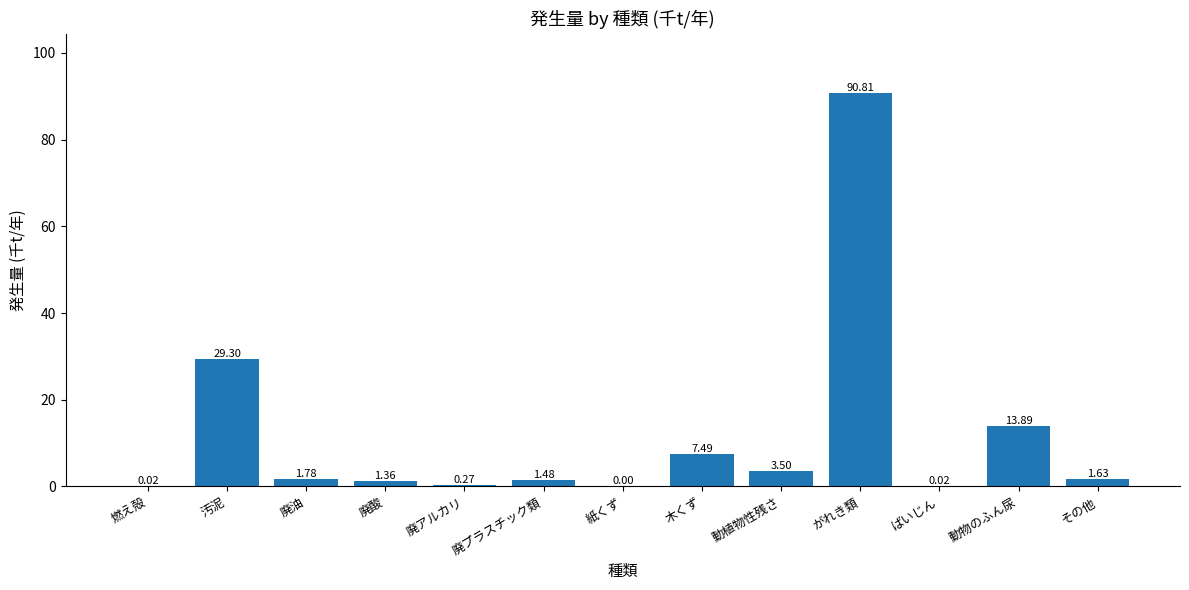

Which category has the highest value across all series?

がれき類